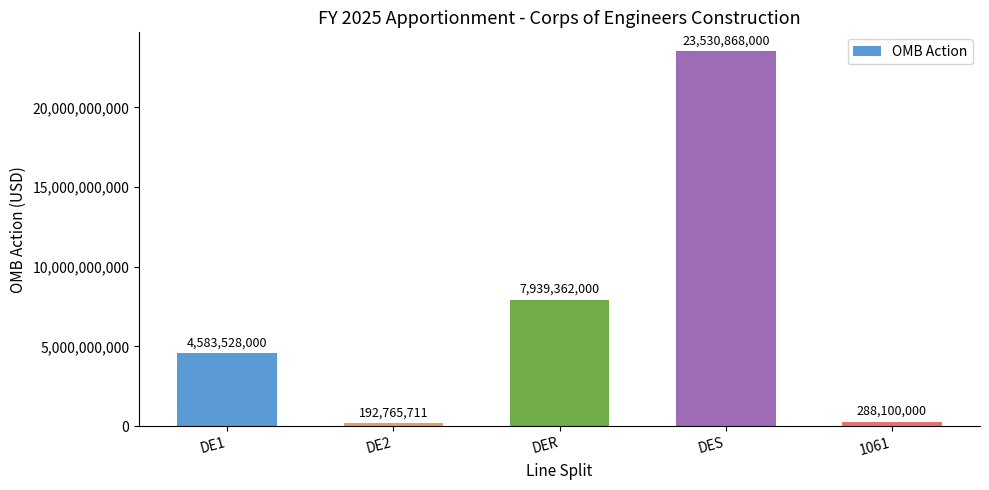

Does the chart contain any negative values?

No